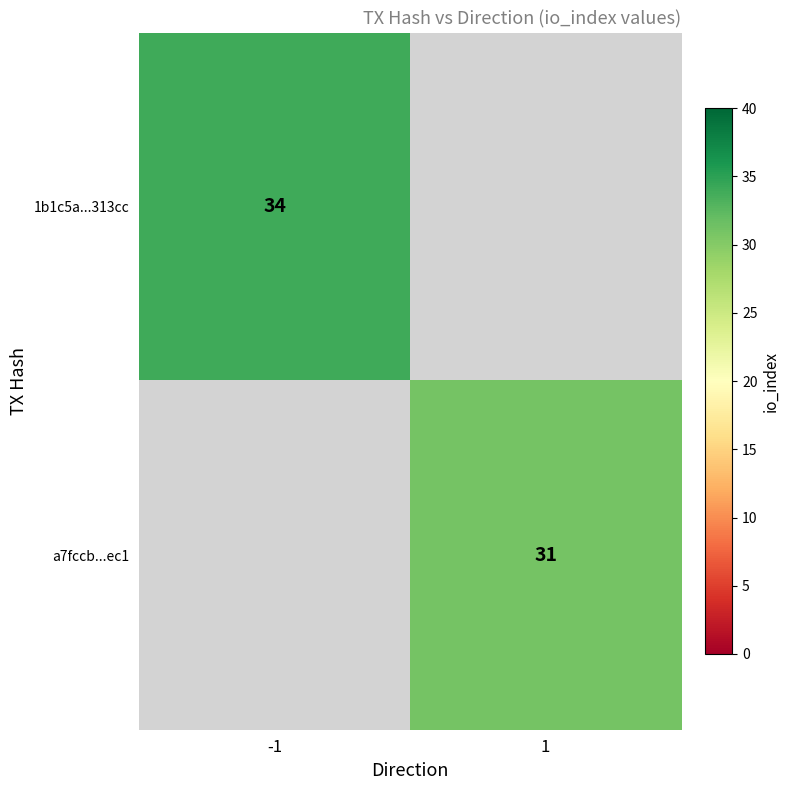

The value of a7fccb...ec1 at 1 is 21. True or false?

False